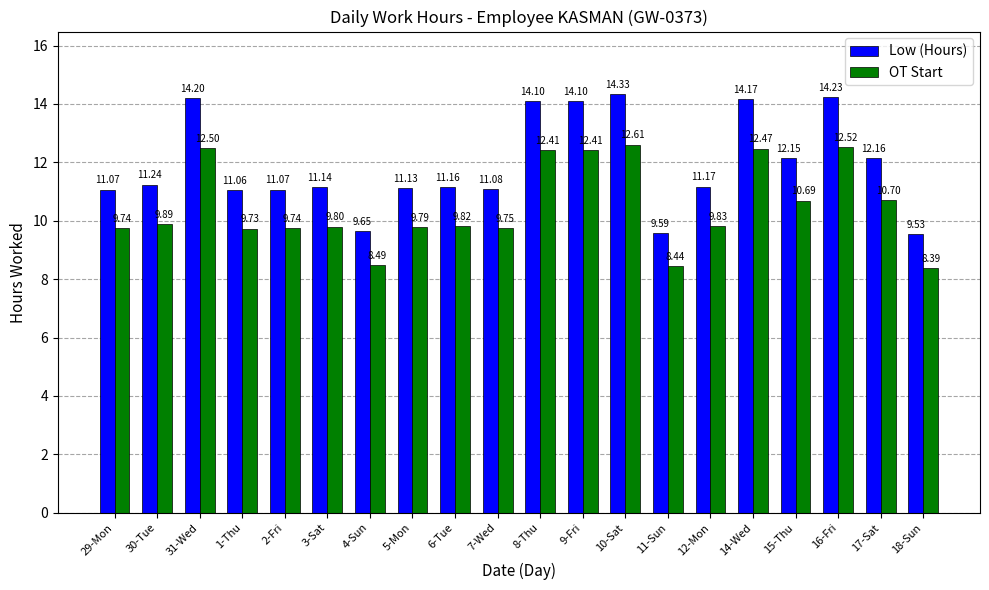

Which series changed the most between 1-Thu and 4-Sun?

Low (Hours)